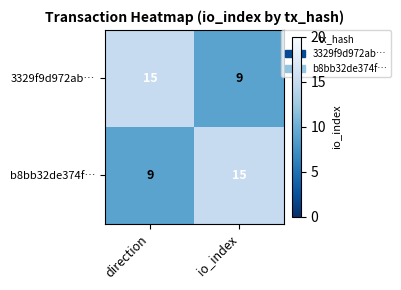

What is the average value of the b8bb32de374f… series?

12